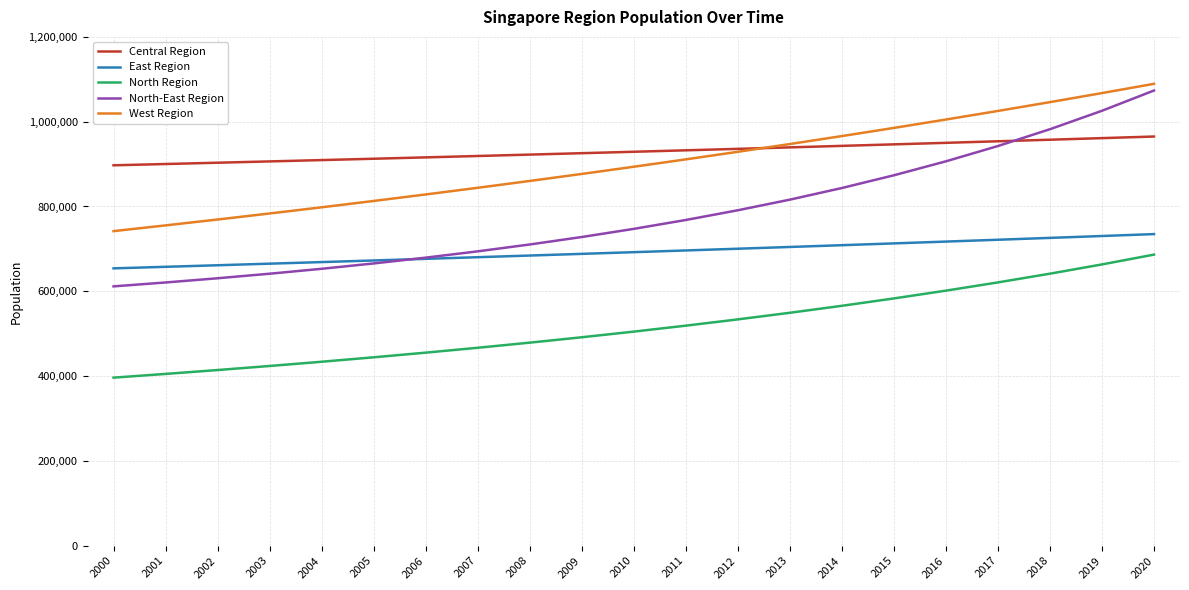

How many categories are shown in the chart?

21